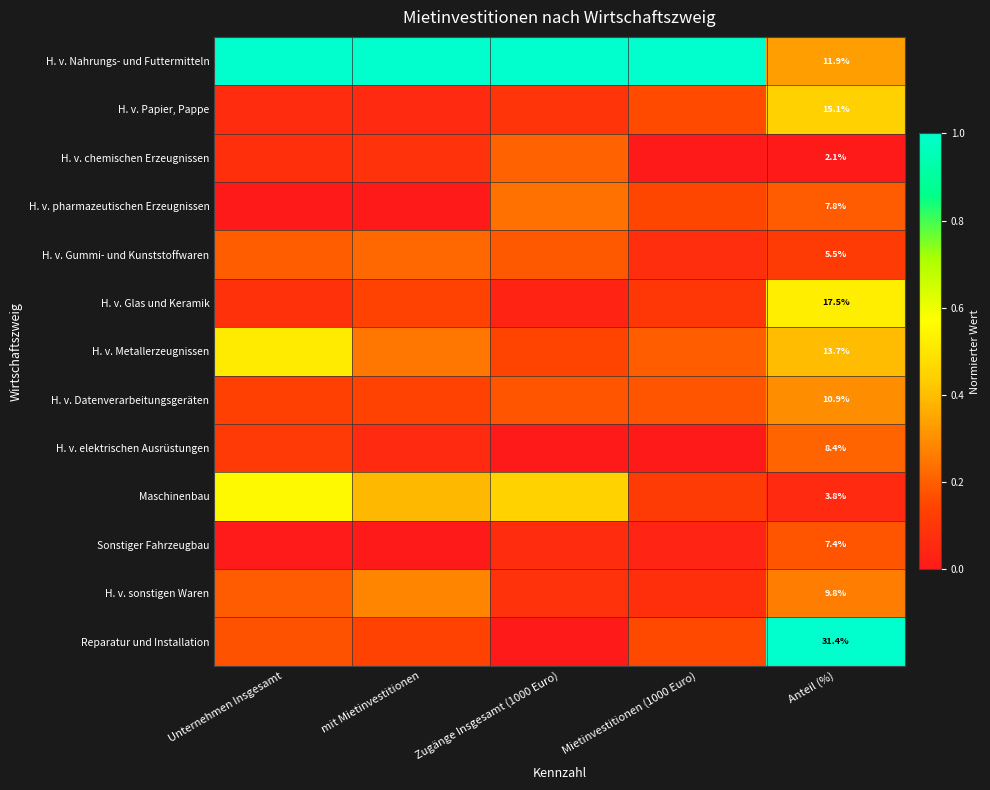

Rank the series at Anteil (%) from lowest to highest value.

H. v. chemischen Erzeugnissen, Maschinenbau, H. v. Gummi- und Kunststoffwaren, Sonstiger Fahrzeugbau, H. v. pharmazeutischen Erzeugnissen, H. v. elektrischen Ausrüstungen, H. v. sonstigen Waren, H. v. Datenverarbeitungsgeräten, H. v. Nahrungs- und Futtermitteln, H. v. Metallerzeugnissen, H. v. Papier, Pappe, H. v. Glas und Keramik, Reparatur und Installation